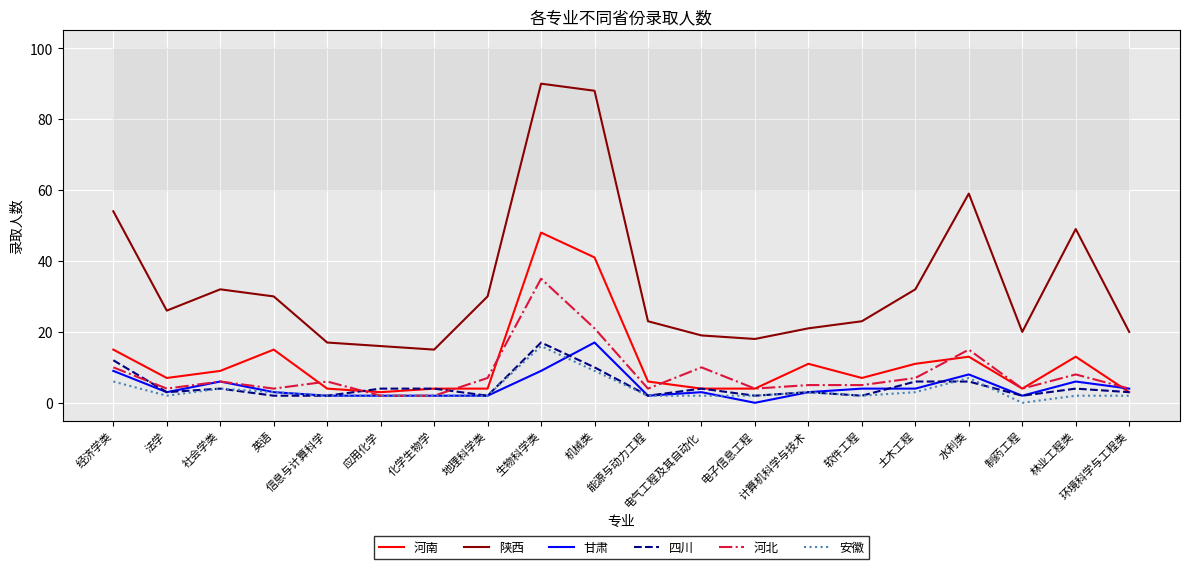

At how many categories does at least one series exceed 57?

3